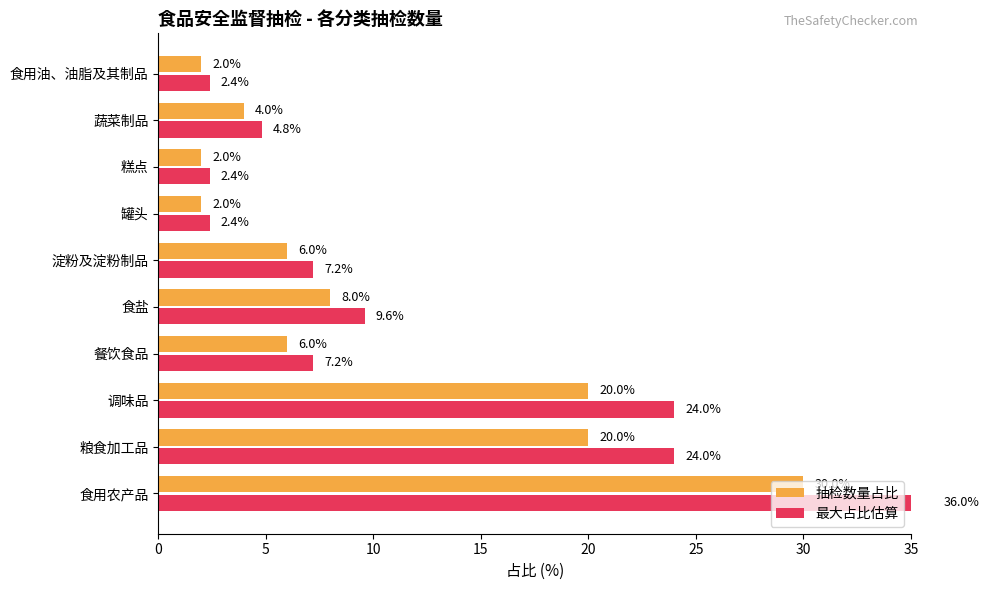

How many series are shown in this chart?

2